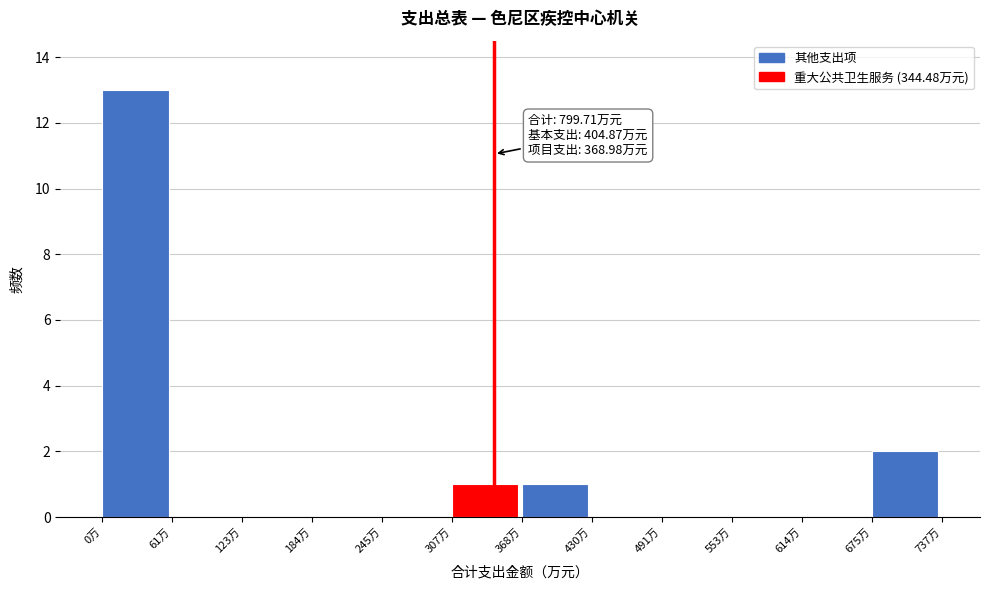

Which range on the x-axis has the tallest bar?

0 to 60